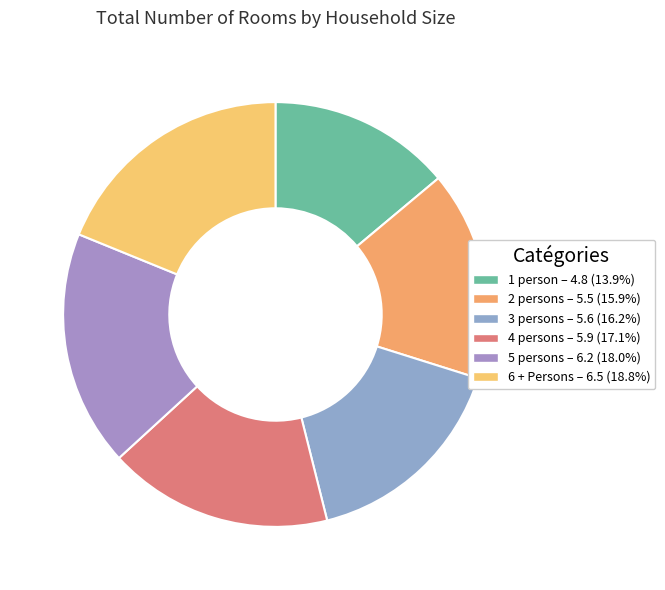

To the nearest percent, what percentage of the pie is 6 + Persons?

19%